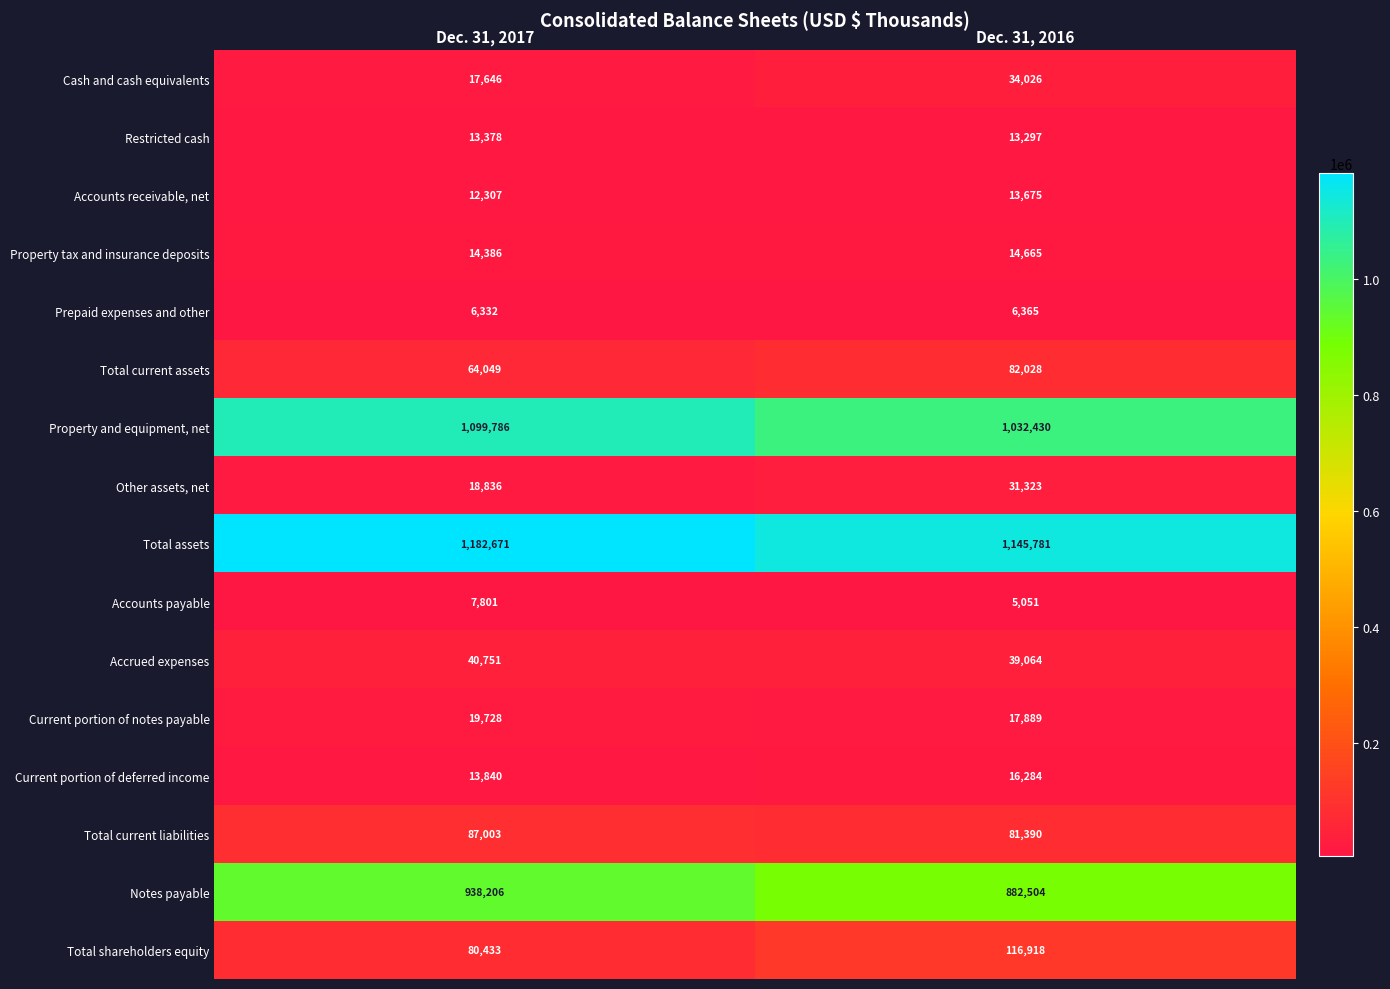

Is it true that Accounts receivable, net equals 8566 at Dec. 31, 2017?

False